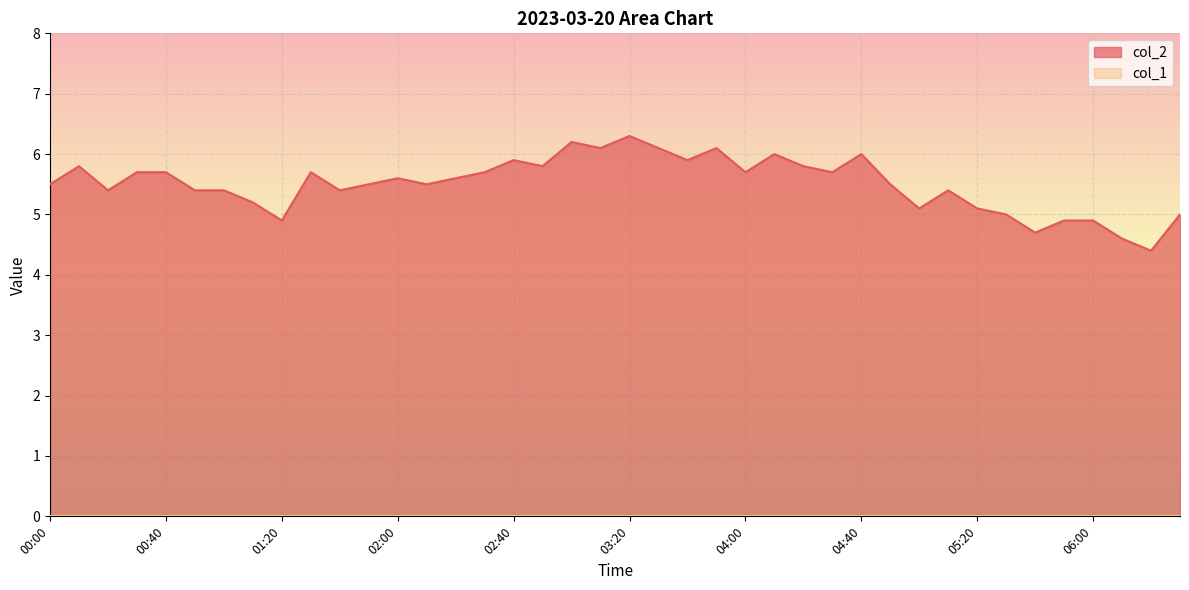

List the labels in order of value, largest first.

03:20, 03:00, 03:10, 03:30, 03:50, 04:10, 04:40, 02:40, 03:40, 00:10, 02:50, 04:20, 00:30, 00:40, 01:30, 02:30, 04:00, 04:30, 02:00, 02:20, 00:00, 01:50, 02:10, 04:50, 00:20, 00:50, 01:00, 01:40, 05:10, 01:10, 05:00, 05:20, 05:30, 06:30, 01:20, 05:50, 06:00, 05:40, 06:10, 06:20